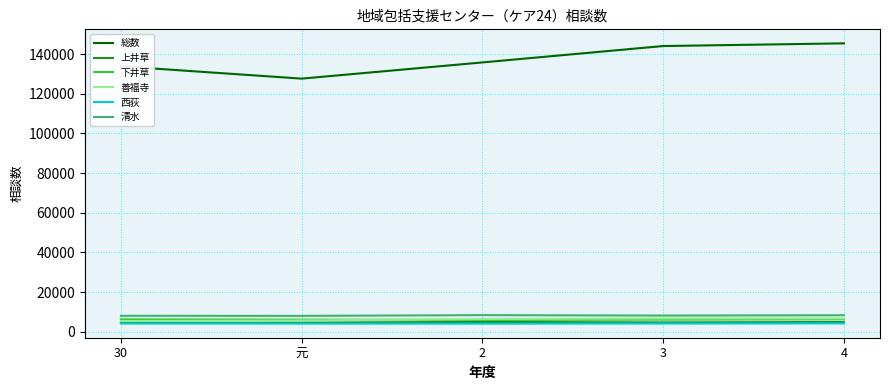

Does the chart display data point markers on the line(s)?

No